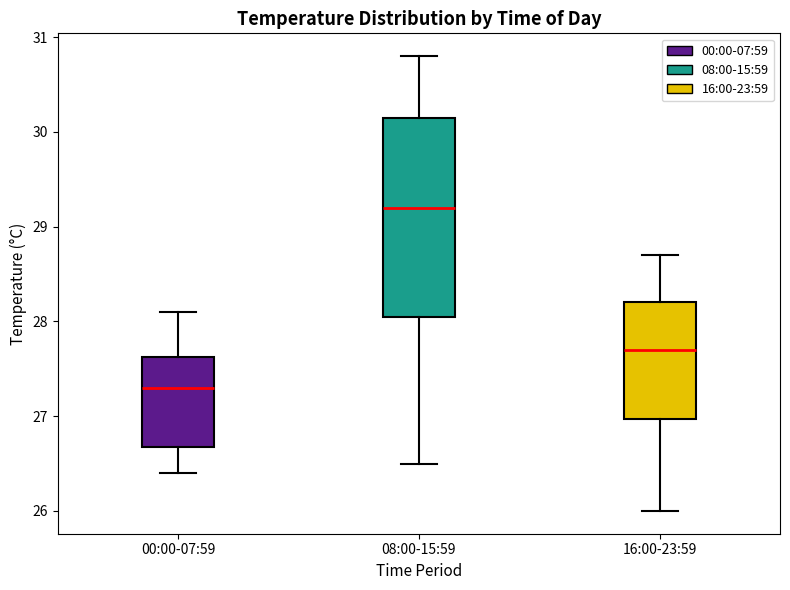

Which box has the lowest median line?

00:00-07:59